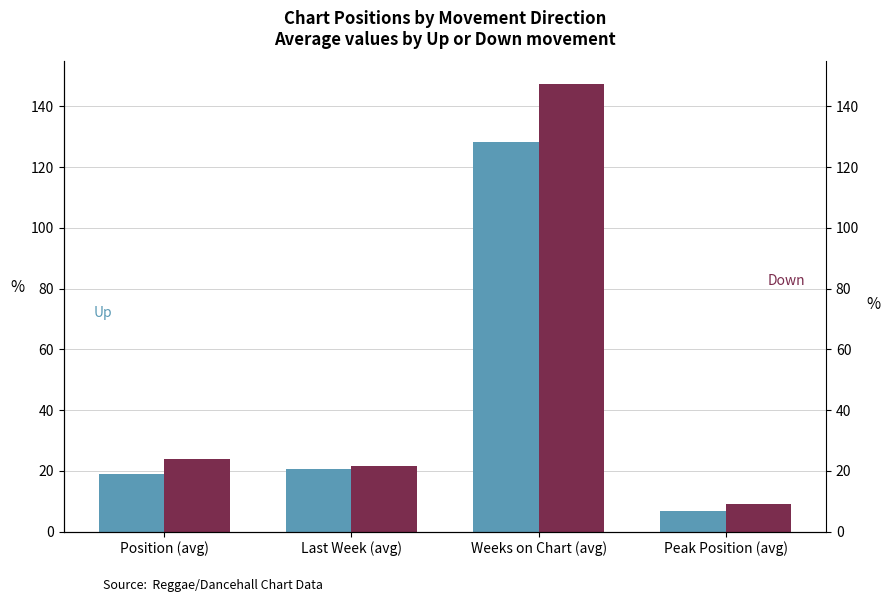

At which label does up reach its minimum?

Peak Position (avg)